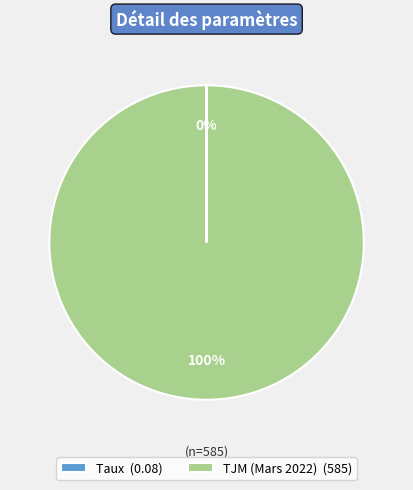

To the nearest percent, what is the difference between the largest and smallest slice percentages?

100%